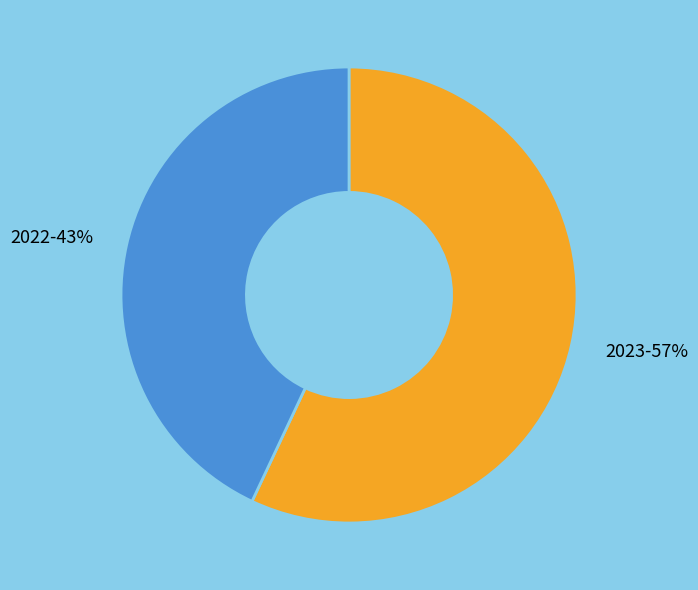

Rank the categories by value from lowest to highest.

2022, 2023